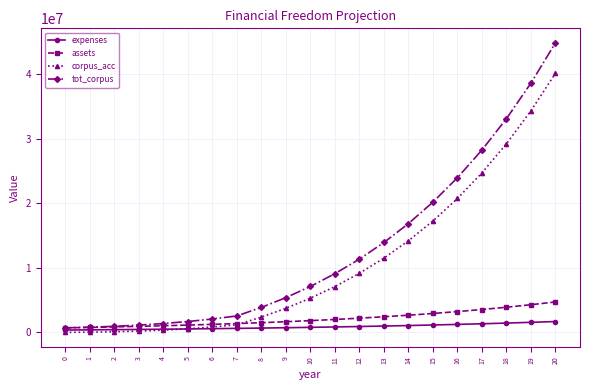

What is the value of the assets point at the 3rd from the left?

847000.0